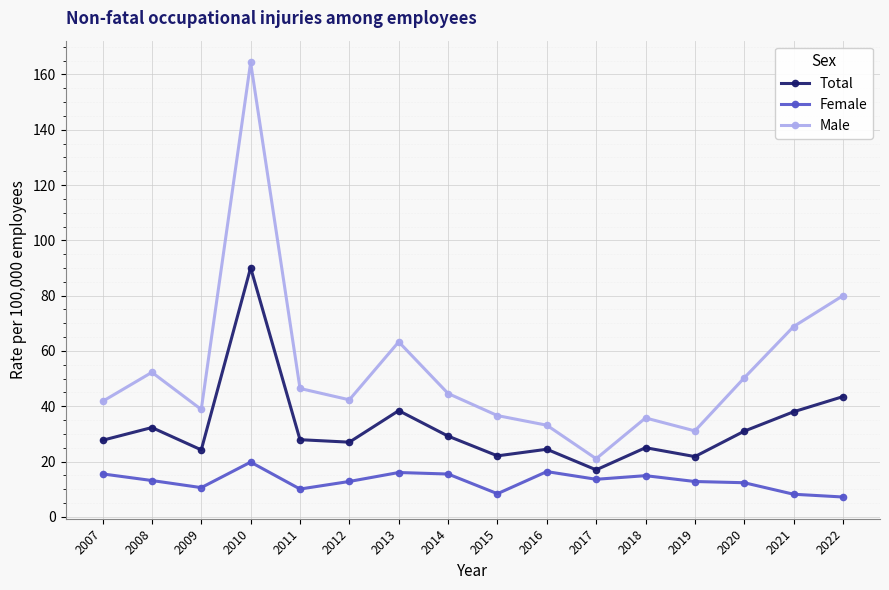

What is the sum of all Male values?

850.8